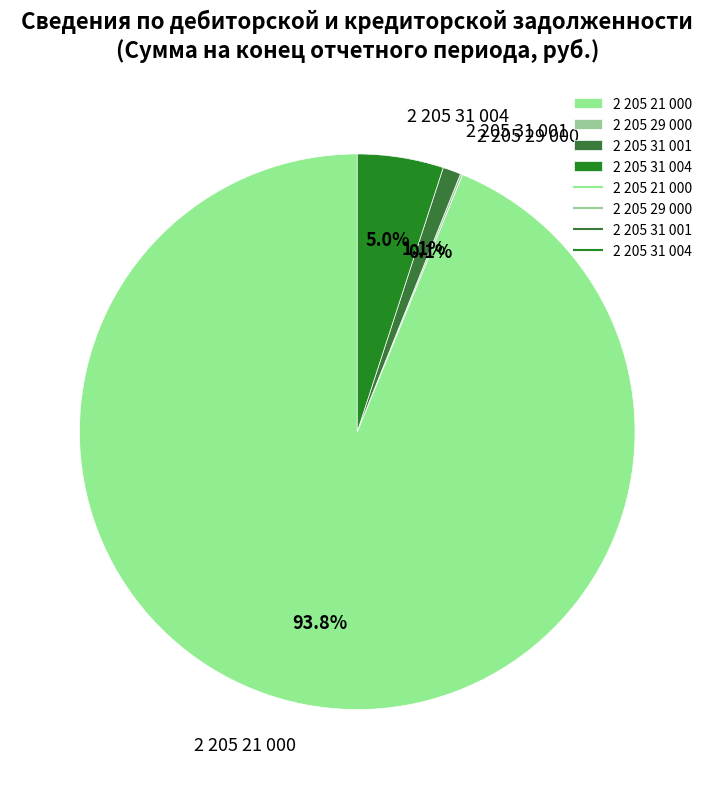

Does 2 205 31 004 represent more than half of the total?

No